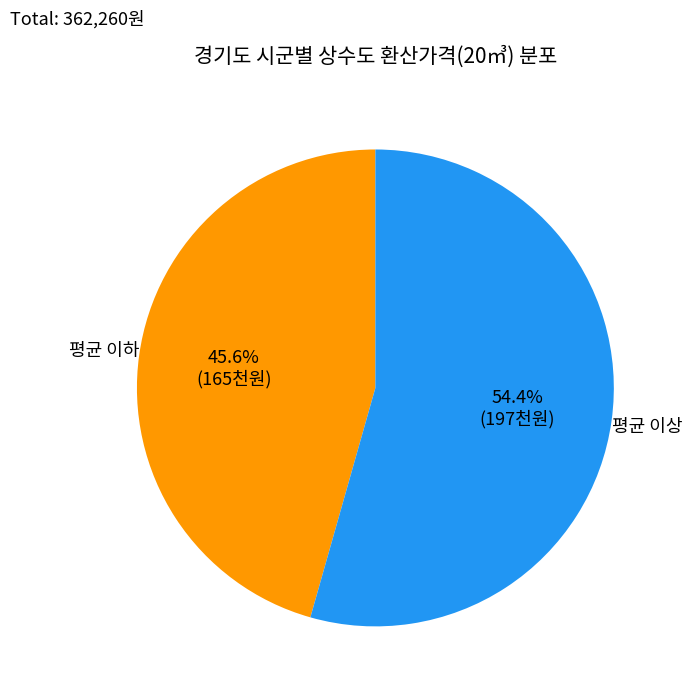

Is there any slice that represents more than half of the pie?

Yes